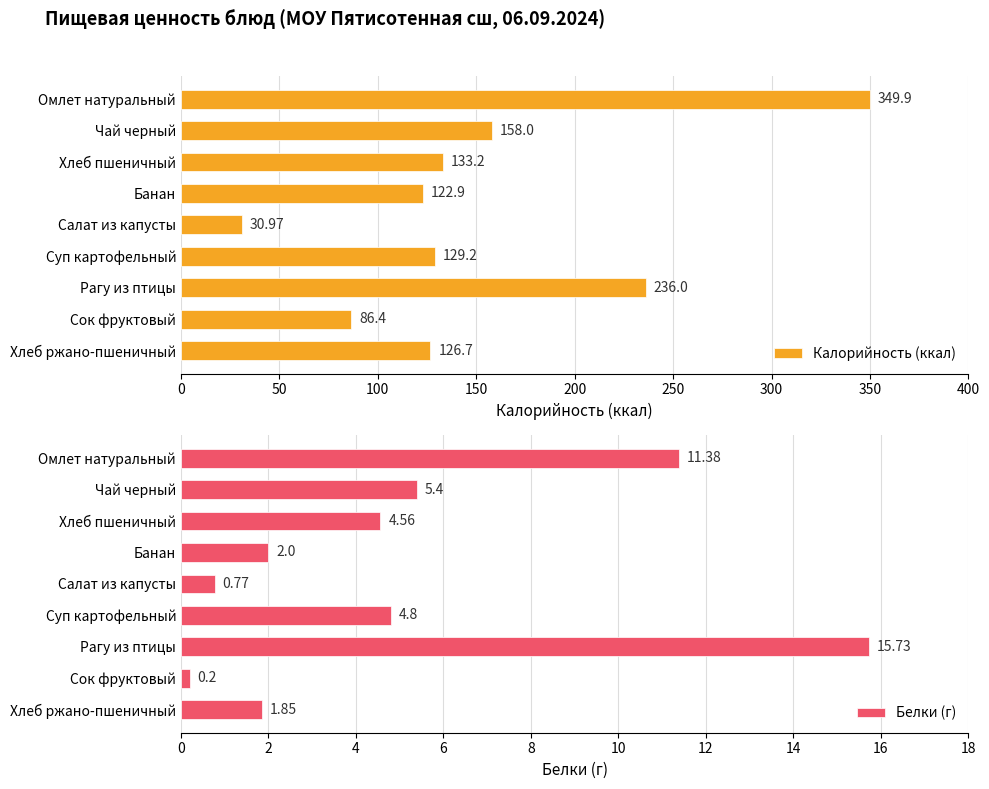

How many bars are there in total?

18